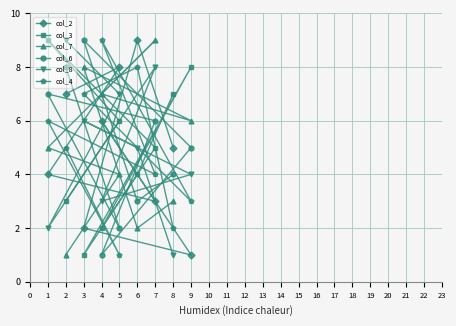

Where does the col_4 series first go above 5?

1